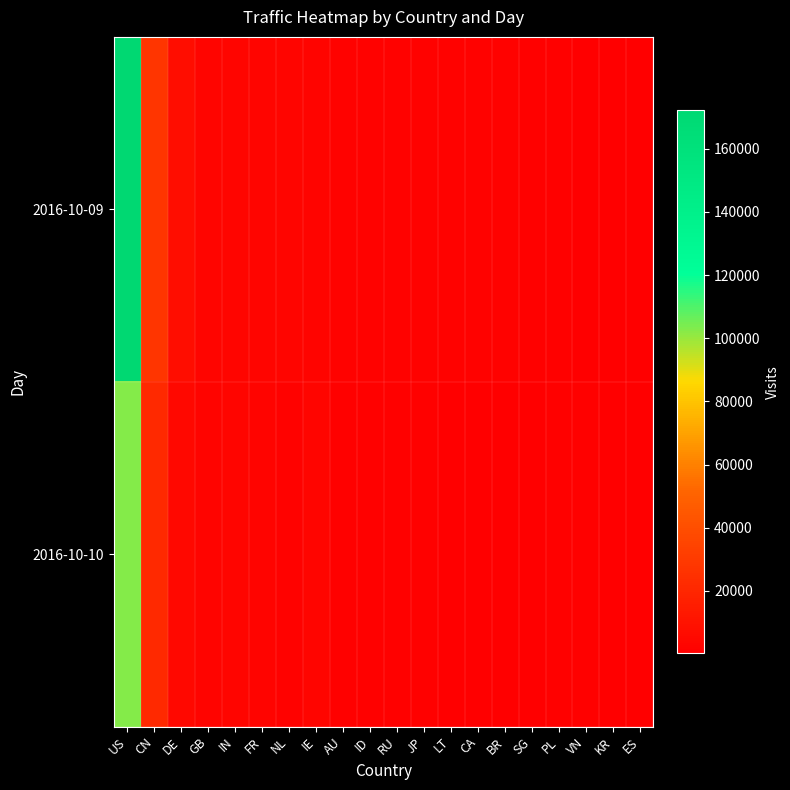

Count the number of categories in the chart.

20